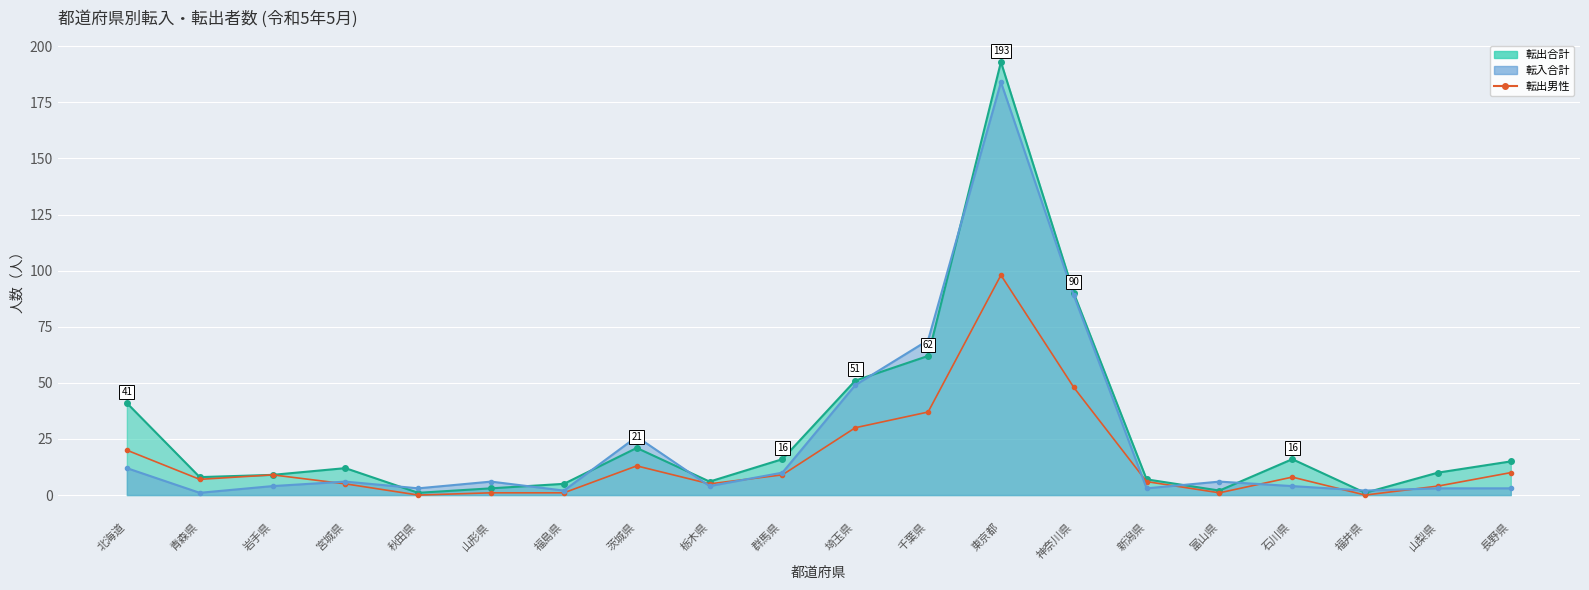

What is the average value of the 転出男性 series?

16